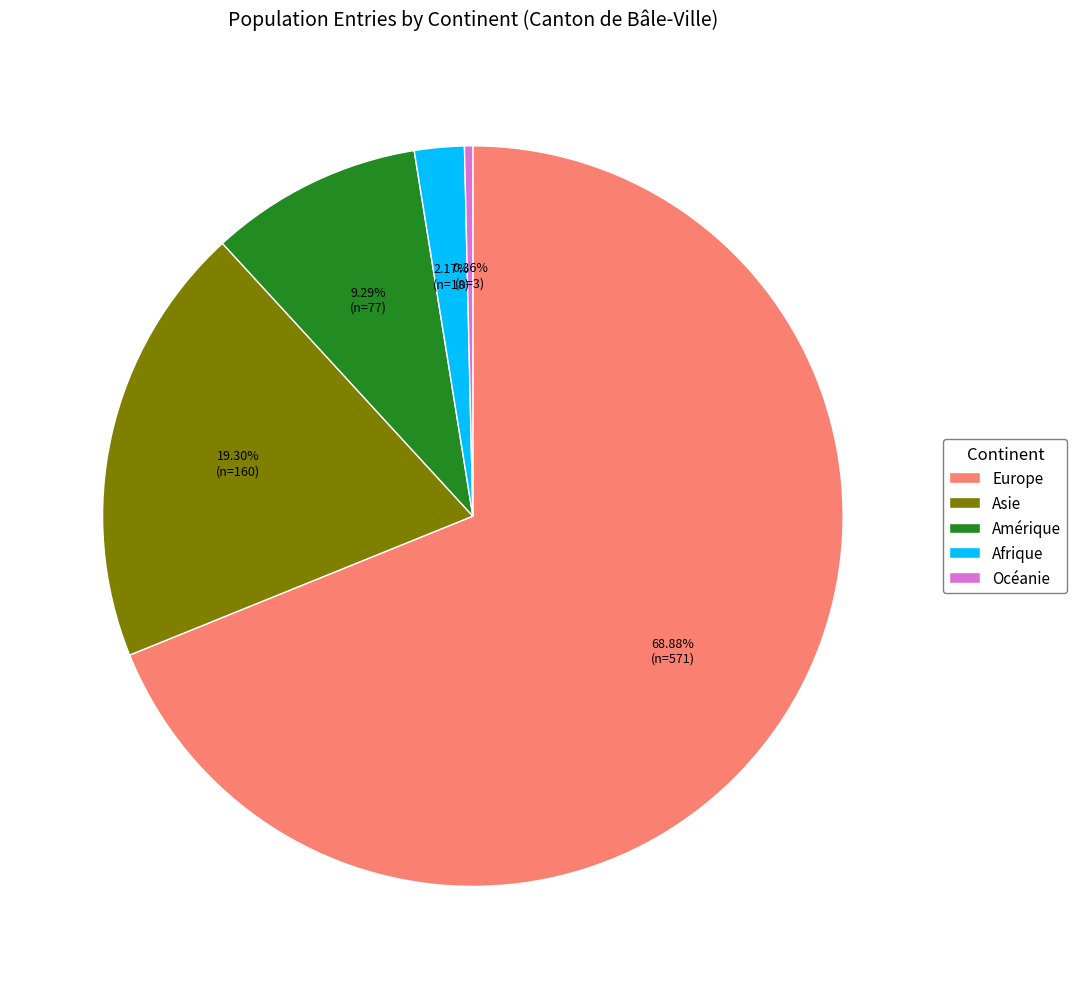

How much of the chart is everything except Afrique?

97.8%